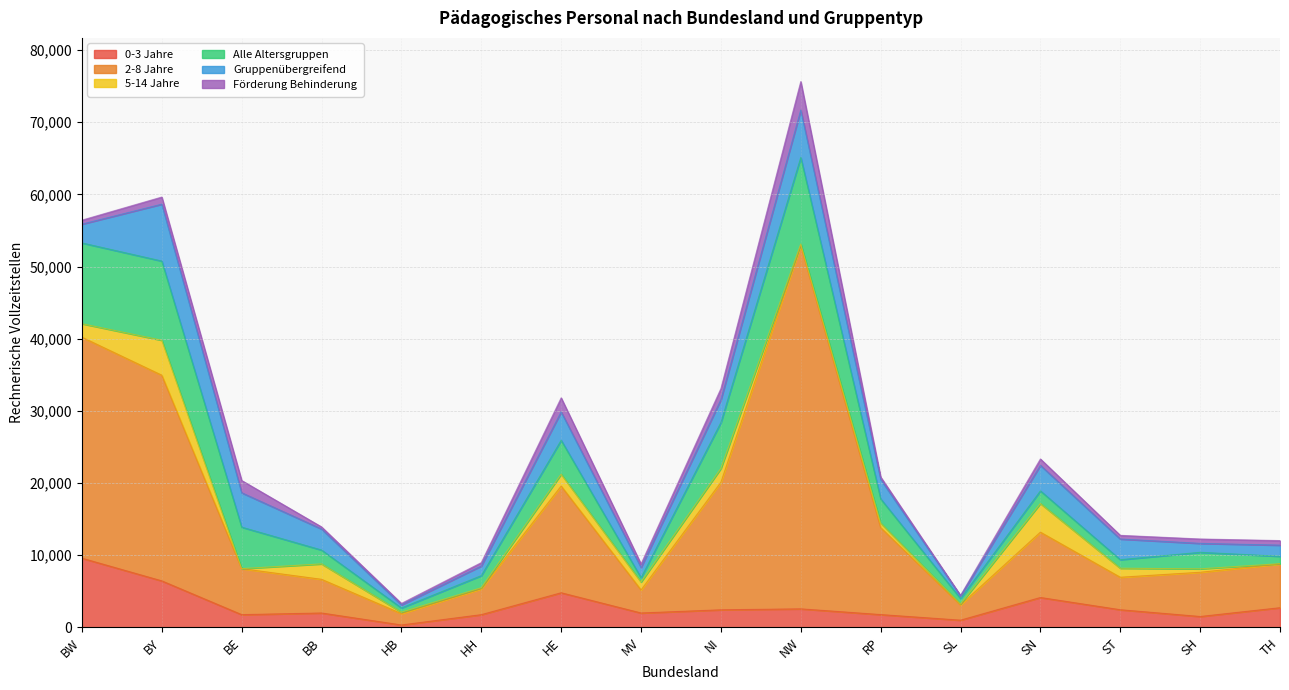

The value of 0-3 Jahre at SH is 1509. True or false?

True